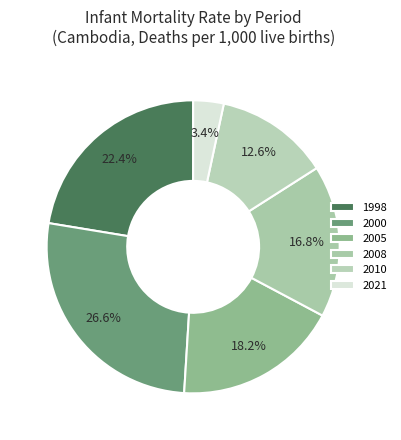

To the nearest percent, what is the difference between the largest and smallest slice percentages?

23%